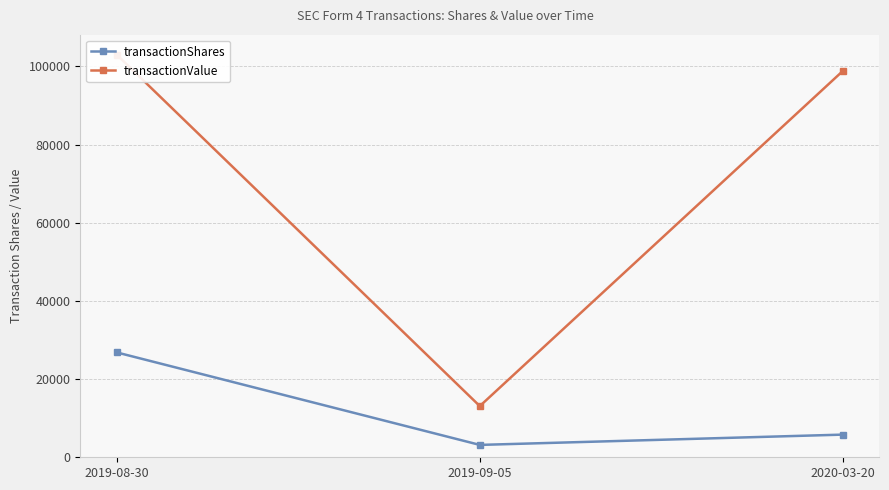

Reading right to left, list all the values displayed in this chart.

transactionShares: 2020-03-20=5800	2019-09-05=3164	2019-08-30=26836
transactionValue: 2020-03-20=98881	2019-09-05=13099	2019-08-30=103050